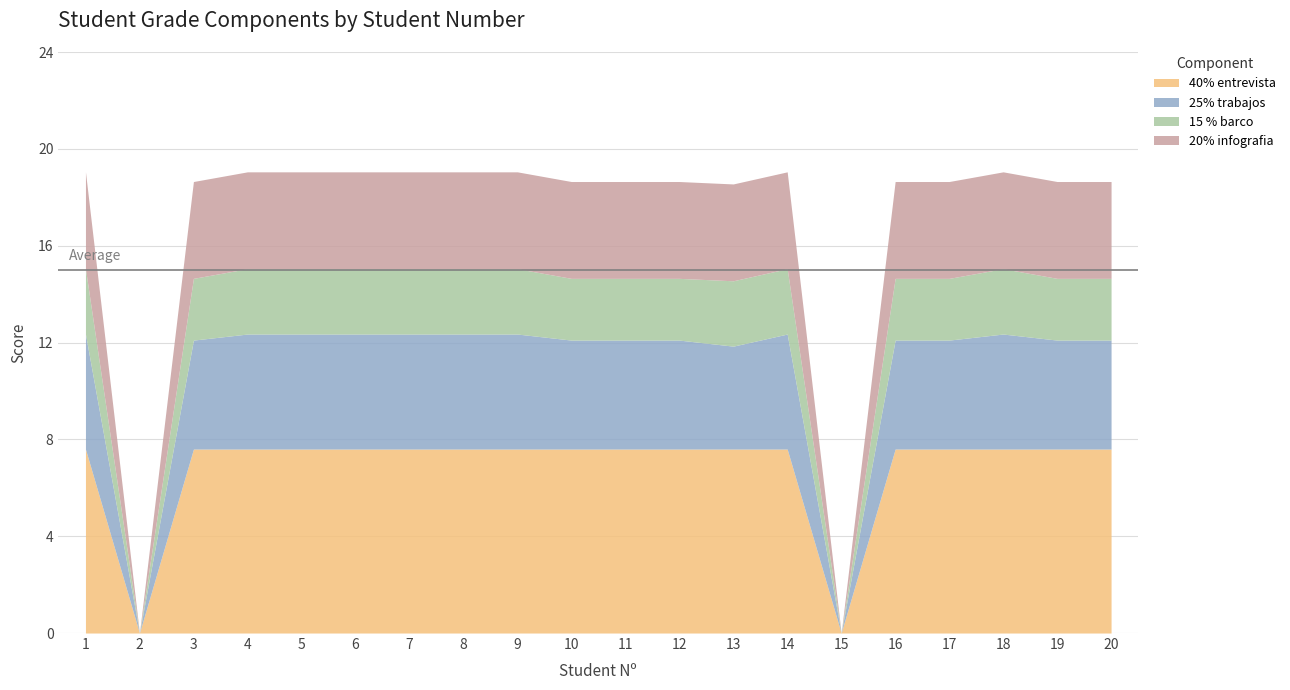

At which label does 40% entrevista first exceed 7?

1